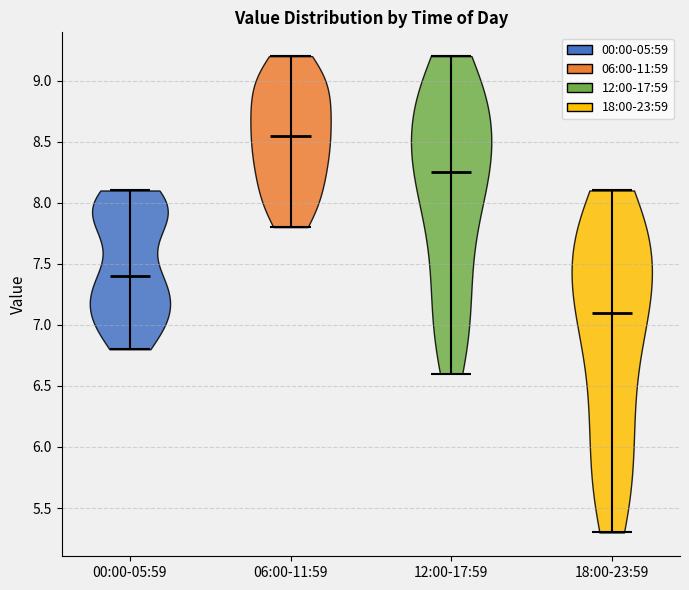

Reading left to right, read every violin against the y-axis: where its median line is, and the lowest and highest points it reaches. The values are not printed on the chart, so give them approximately, as read against the axis.

00:00-05:59: median line 7.40, lowest point 6.80, highest point 8.10
06:00-11:59: median line 8.55, lowest point 7.80, highest point 9.20
12:00-17:59: median line 8.25, lowest point 6.60, highest point 9.20
18:00-23:59: median line 7.10, lowest point 5.30, highest point 8.10